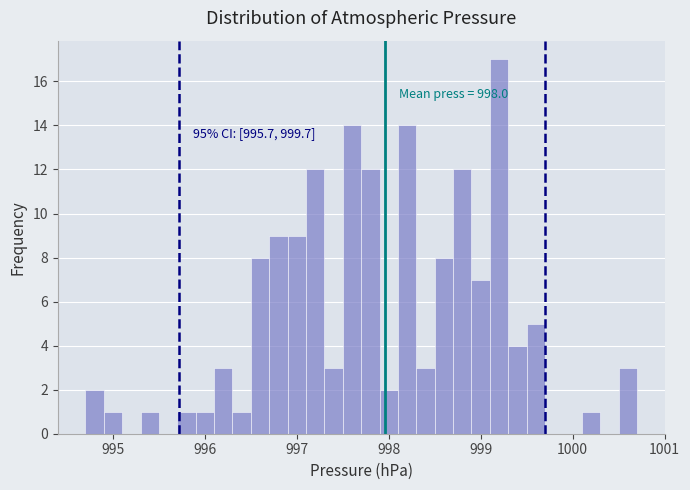

Read against the x-axis, roughly where is the centre of the tallest bar?

999.2